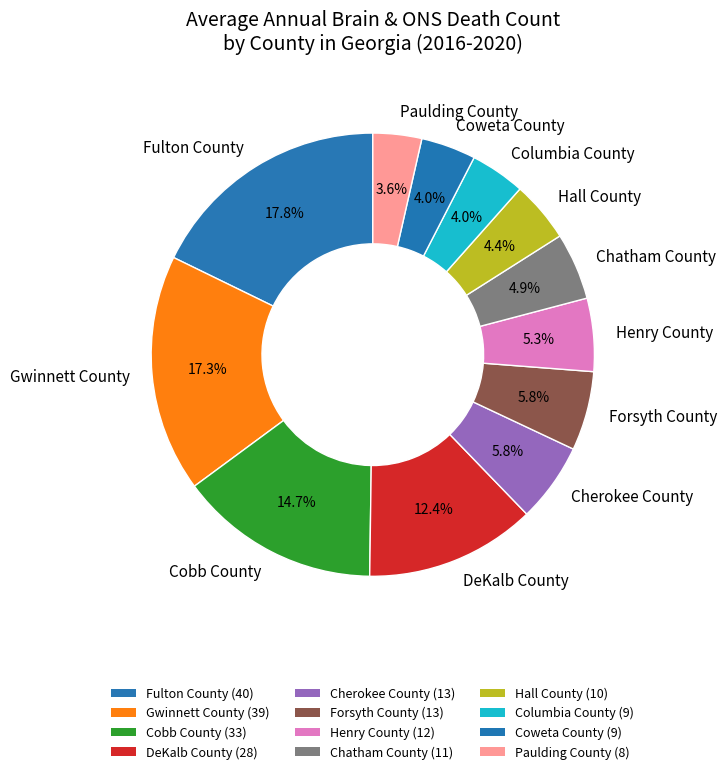

What is the ratio of the value at Coweta County to the value at Chatham County?

0.8